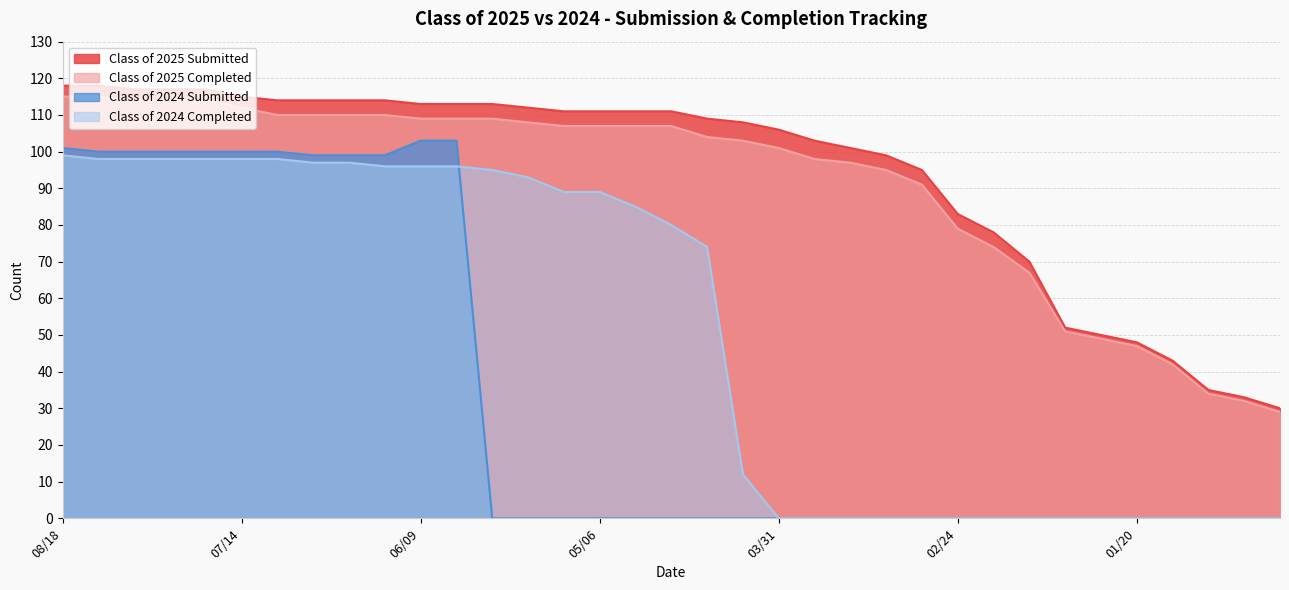

The Class of 2025 Submitted series shows 113 at 06/09. True or false?

True